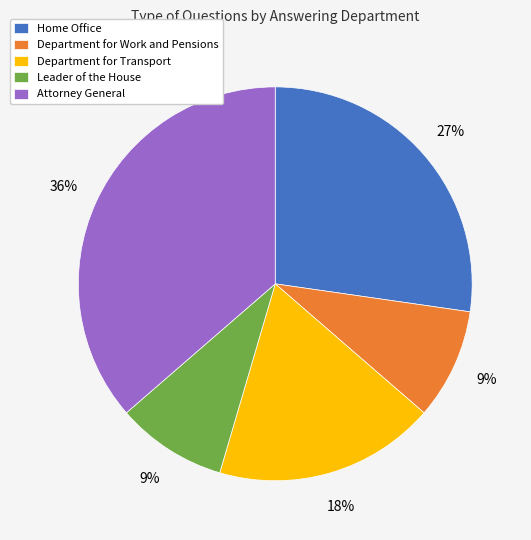

Which slice is the largest?

Attorney General